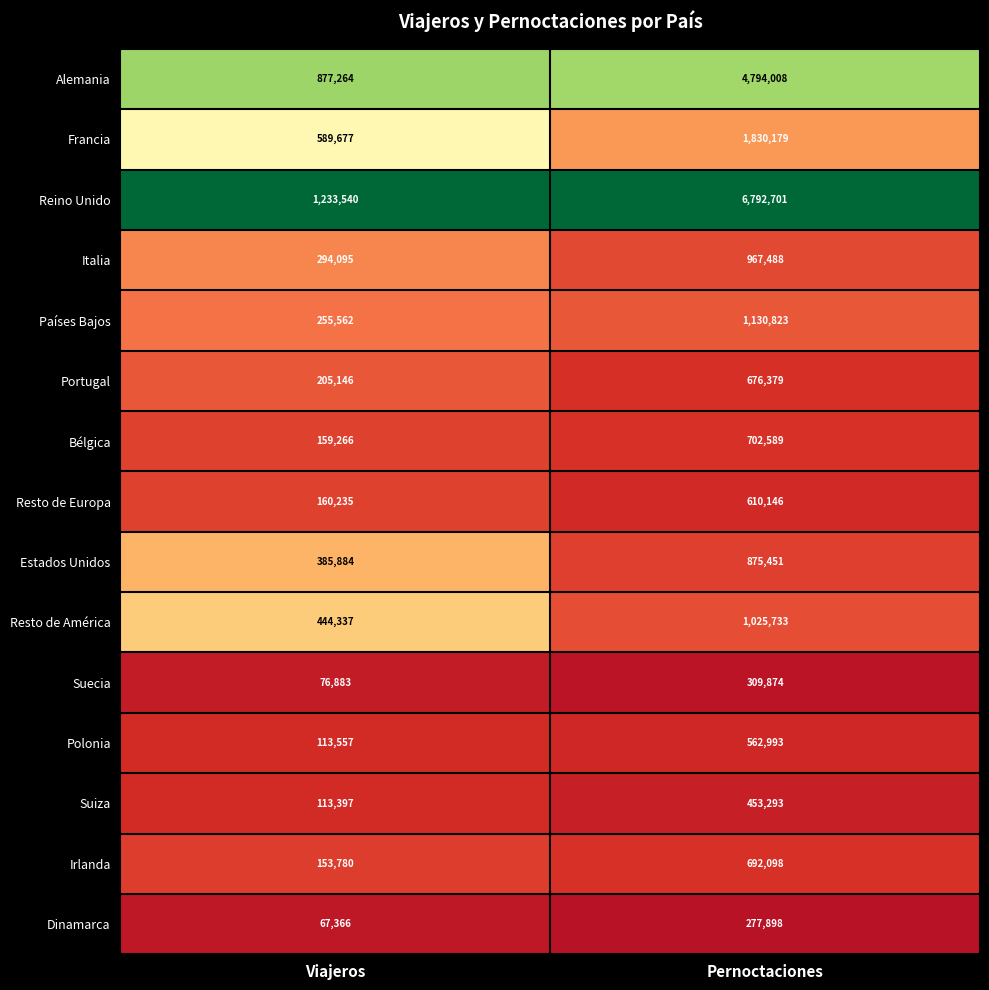

At which category does the chart reach its peak across all series?

Pernoctaciones